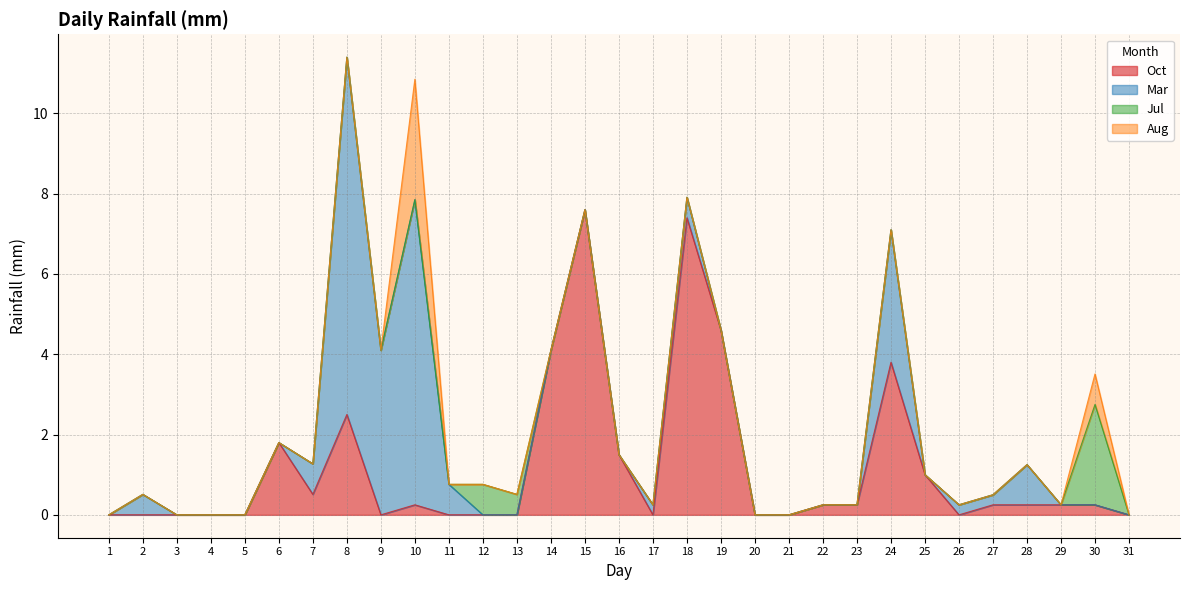

List the series in order of their peak value, highest first.

Mar, Oct, Aug, Jul